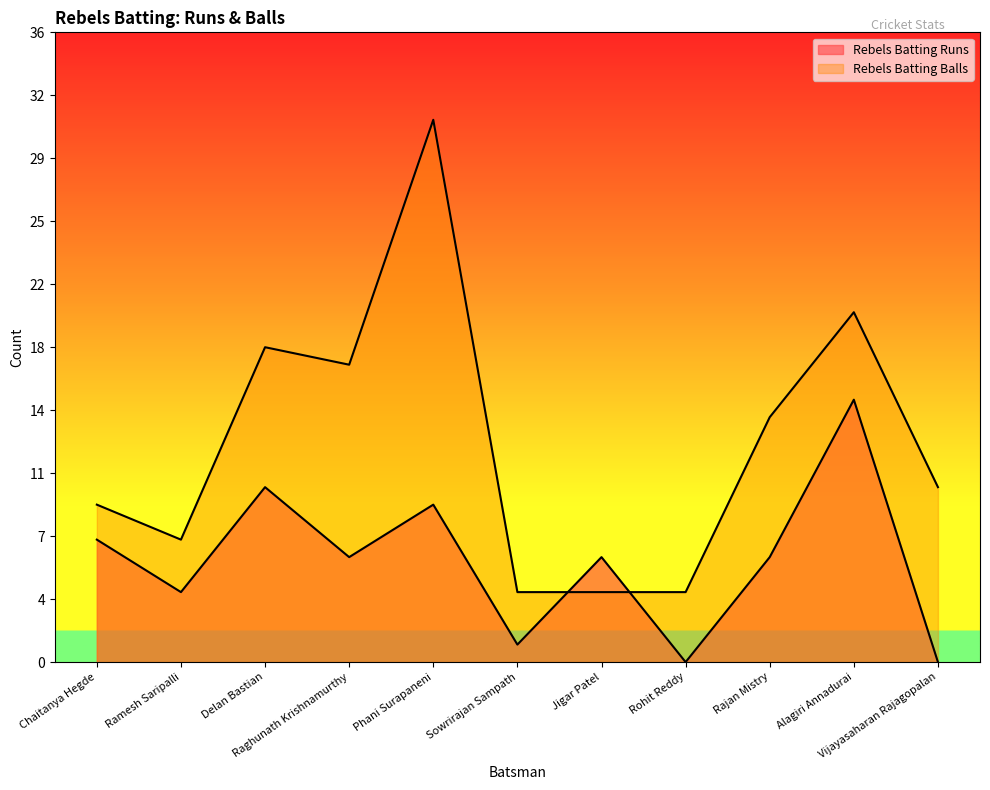

Which series has the largest range (max minus min)?

Rebels Batting Balls